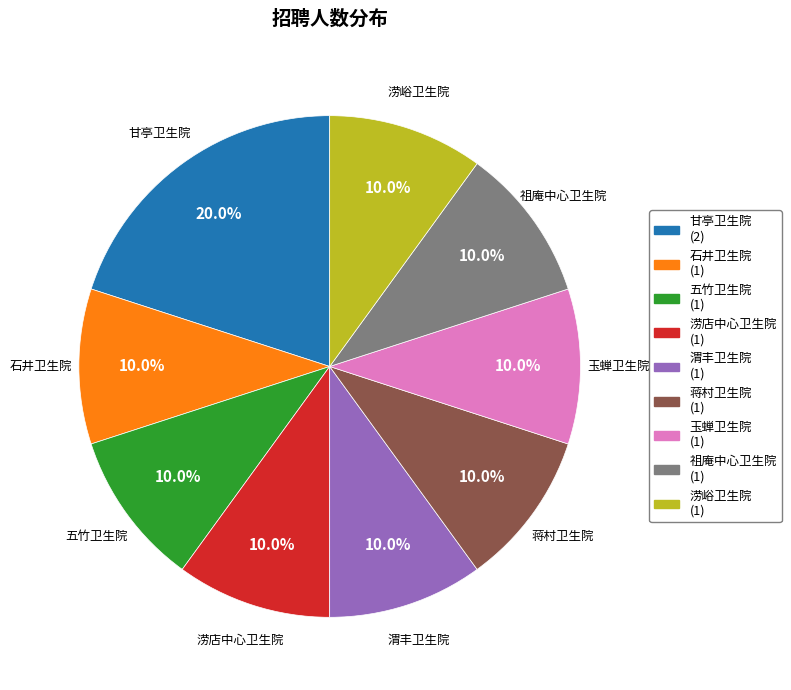

Combined, do 五竹卫生院 and 涝店中心卫生院 account for over 50%?

No